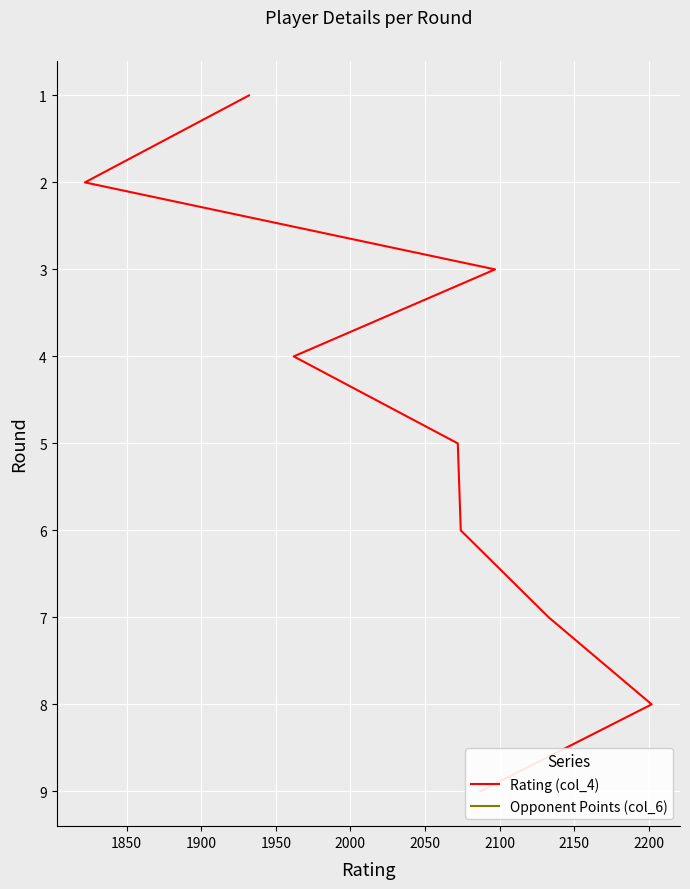

Which series has the largest total across all categories?

Rating (col_4)